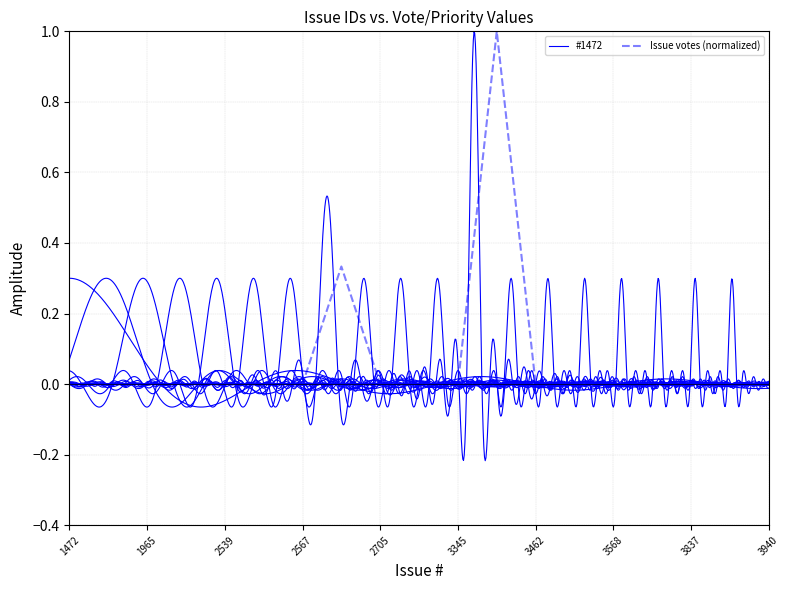

What is the average value?

0.1